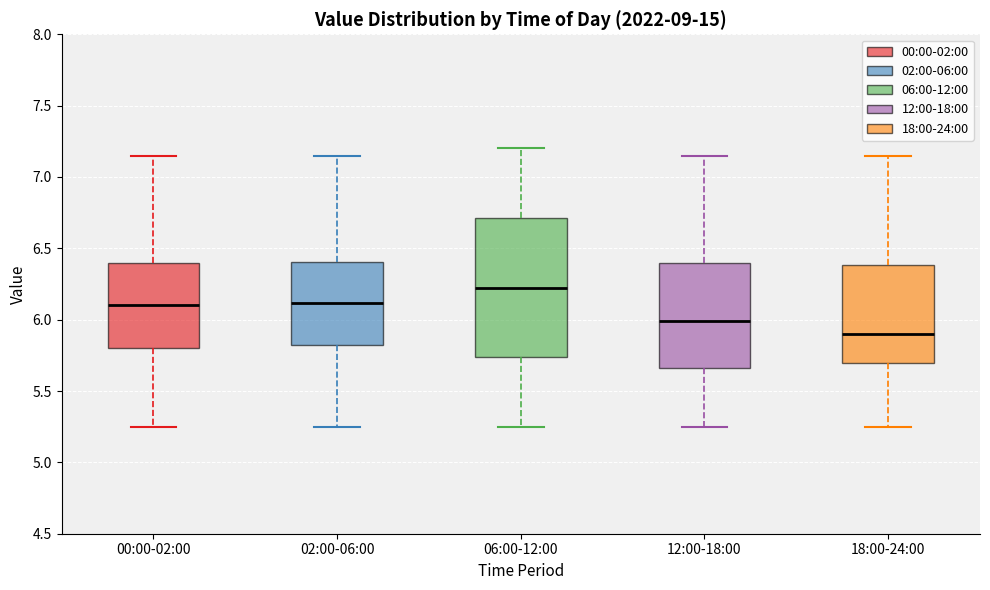

Reading left to right, read every box against the y-axis: the position of its median line, the range the box covers, and the ends of its whiskers. The values are not printed on the chart, so give them approximately, as read against the axis.

00:00-02:00: median 6.10, box 5.80 to 6.40, whiskers 5.25 to 7.15
02:00-06:00: median 6.10, box 5.80 to 6.40, whiskers 5.25 to 7.15
06:00-12:00: median 6.25, box 5.75 to 6.70, whiskers 5.25 to 7.20
12:00-18:00: median 6.00, box 5.65 to 6.40, whiskers 5.25 to 7.15
18:00-24:00: median 5.90, box 5.70 to 6.40, whiskers 5.25 to 7.15